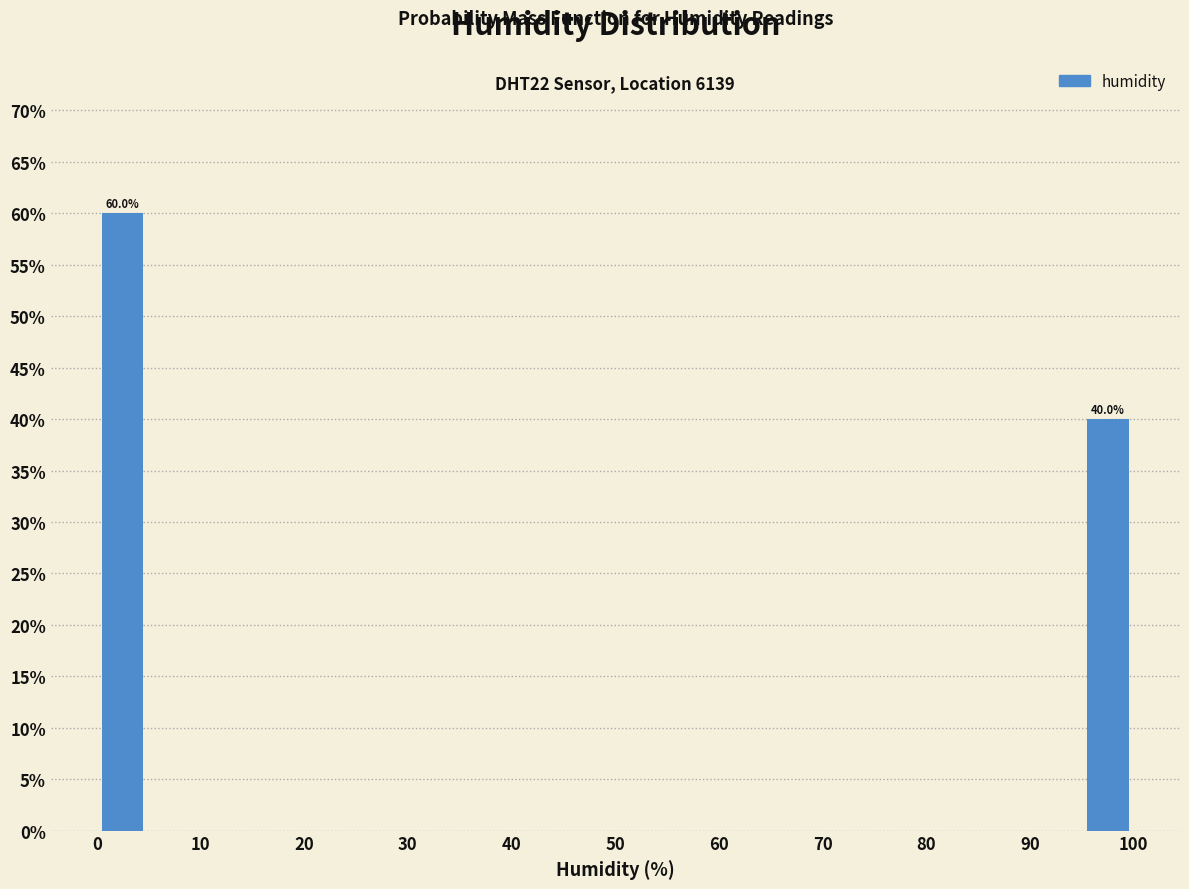

Over which range of the x-axis is the bar tallest?

0 to 5